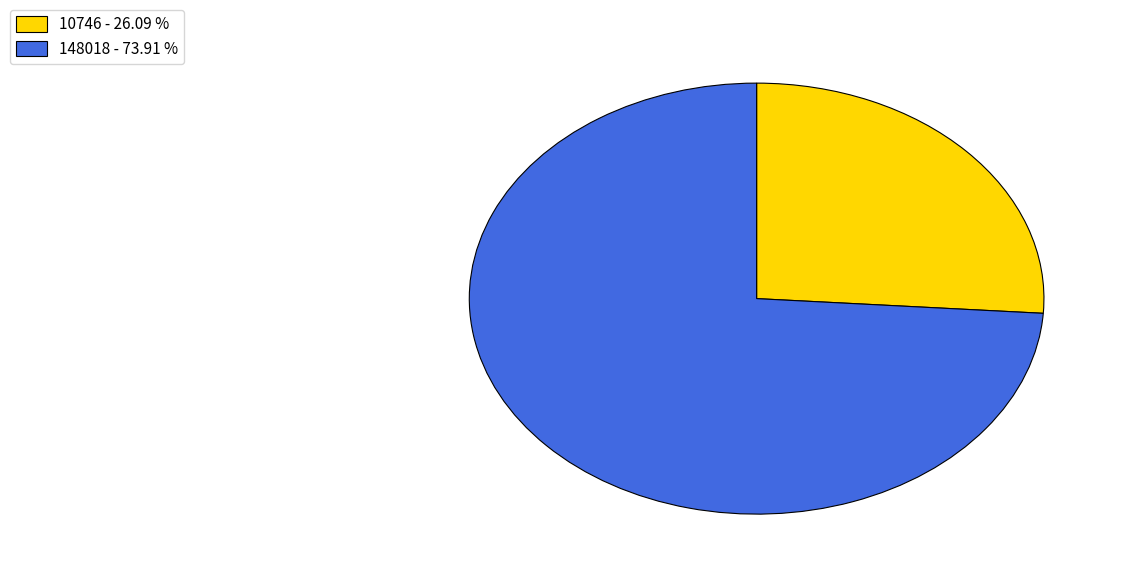

Is it true that 148018 is 74% of the pie?

True